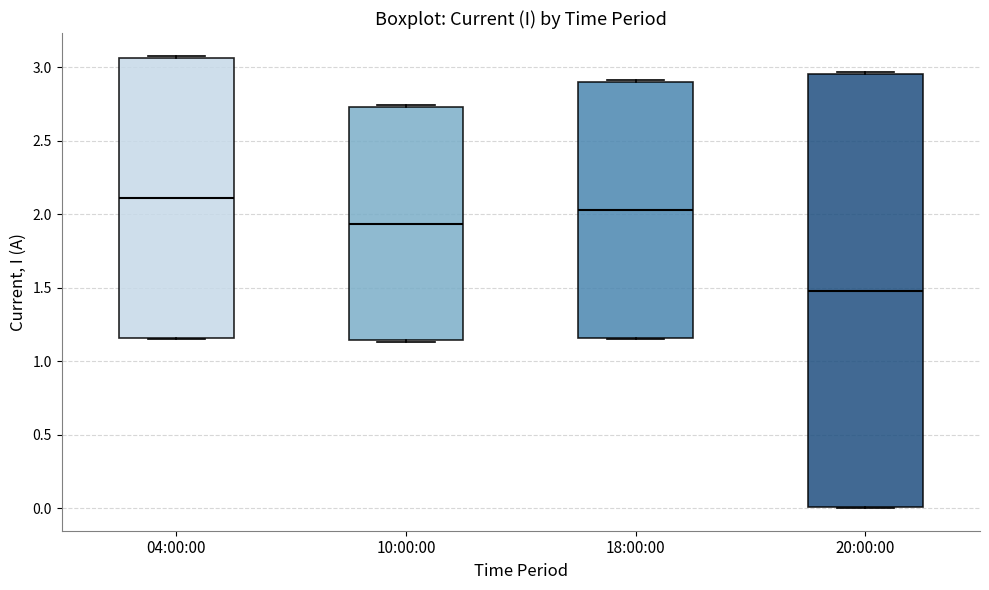

Which box is the tallest, from its lower edge to its upper edge?

20:00:00